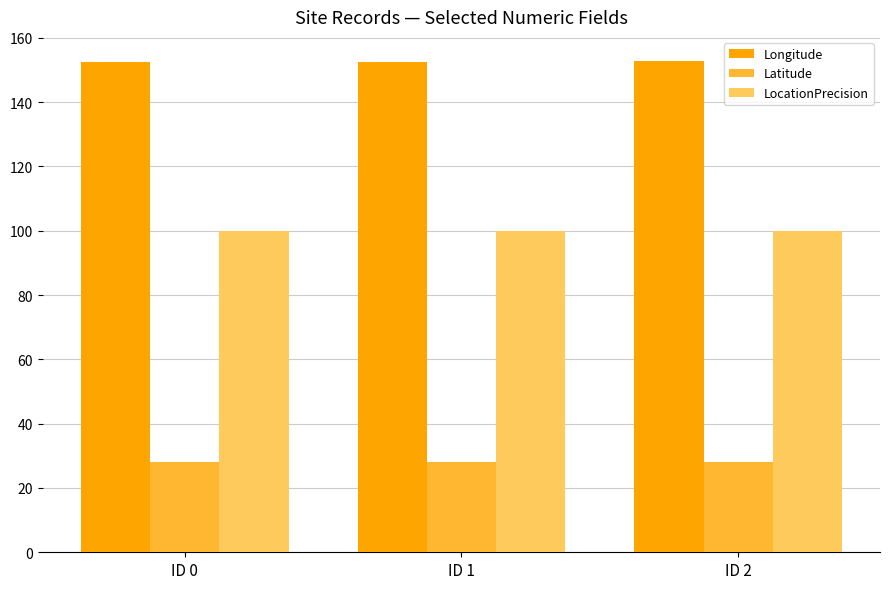

What is the difference between the highest and lowest values at ID 0?

124.6